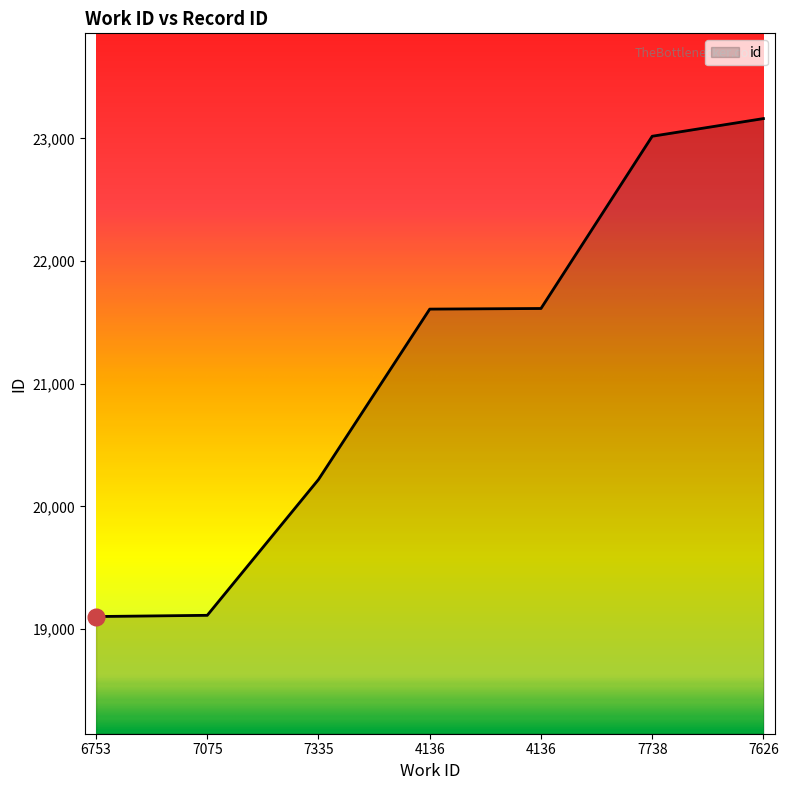

Does the chart have visible grid lines?

No